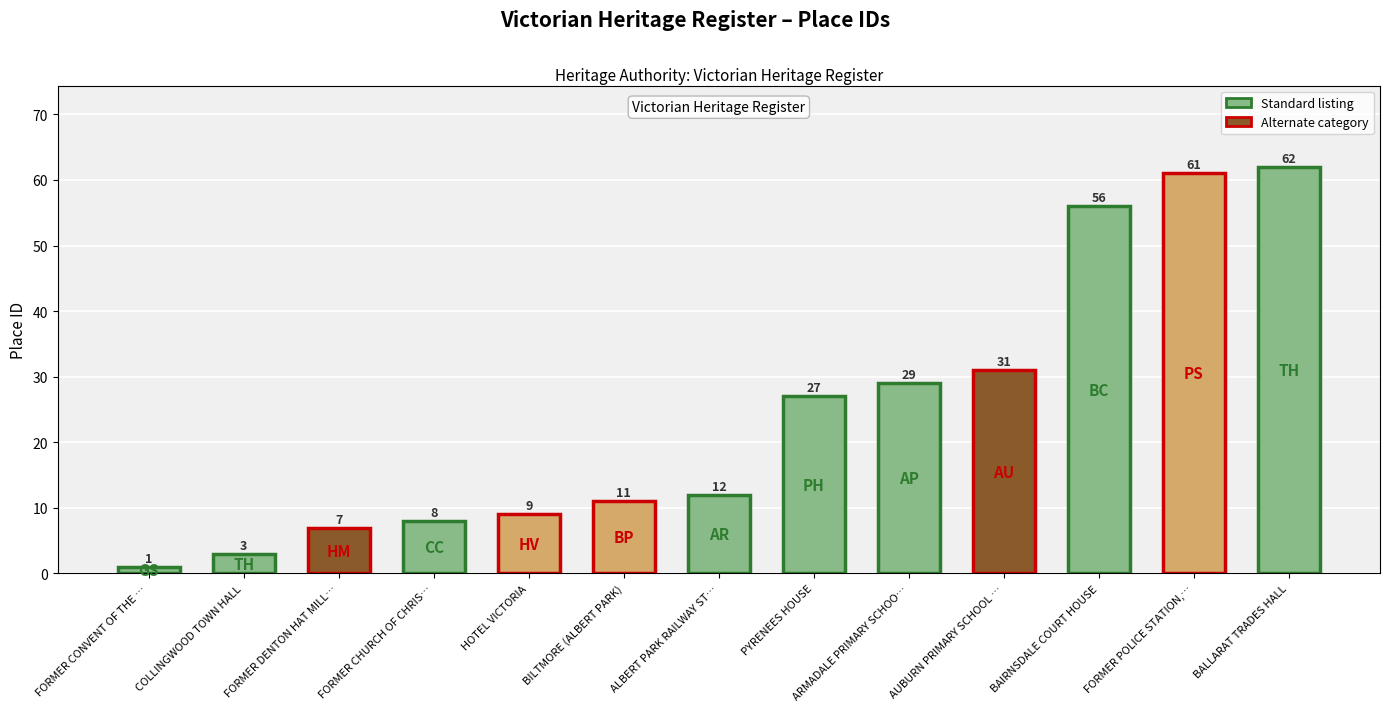

Does the chart contain any negative values?

No